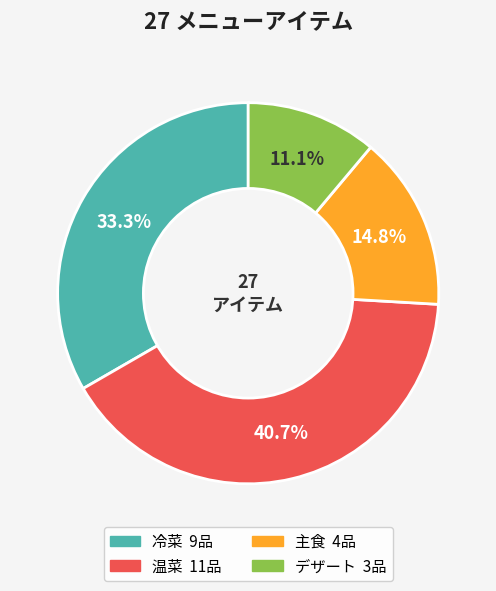

The 冷菜 slice represents 41% of the pie. True or false?

False